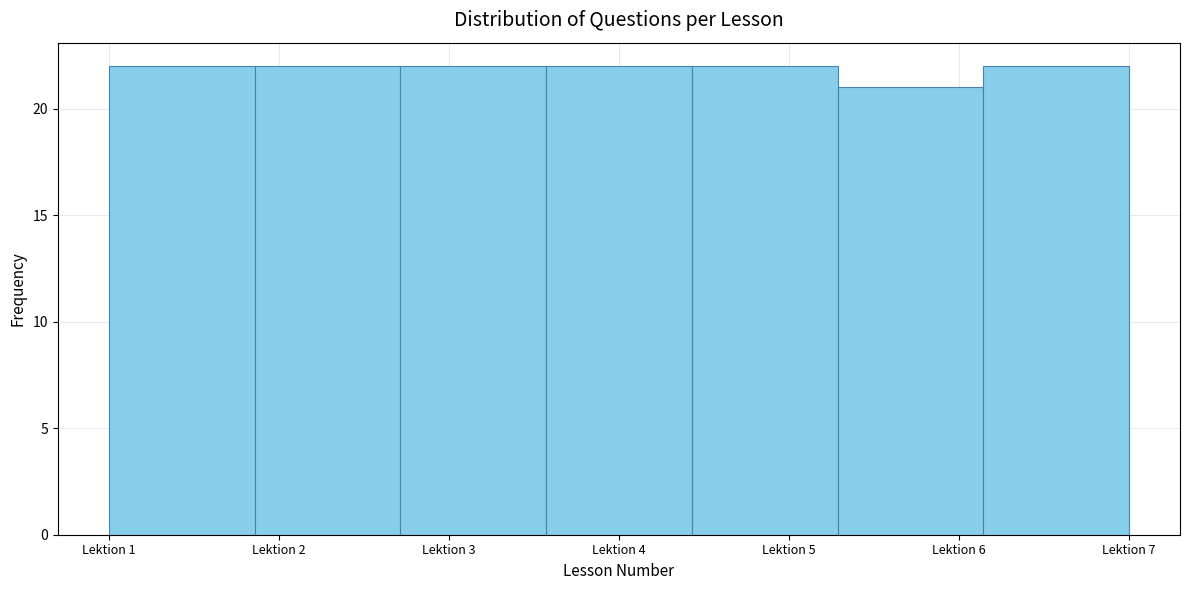

Reading left to right, transcribe this chart: for each bar, give the range it covers on the x-axis and its height. Neither the bar edges nor the heights are printed on the chart, so give them approximately, as read against the axes.

1.0 to 1.9: 22
1.9 to 2.7: 22
2.7 to 3.6: 22
3.6 to 4.4: 22
4.4 to 5.3: 22
5.3 to 6.1: 21
6.1 to 7.0: 22